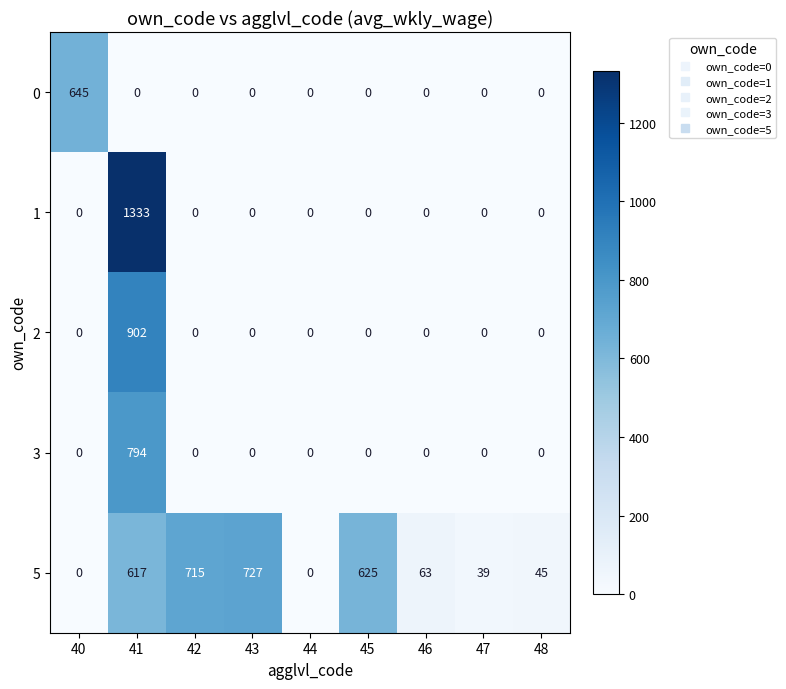

What is the spread (max minus min) of values at 47?

39